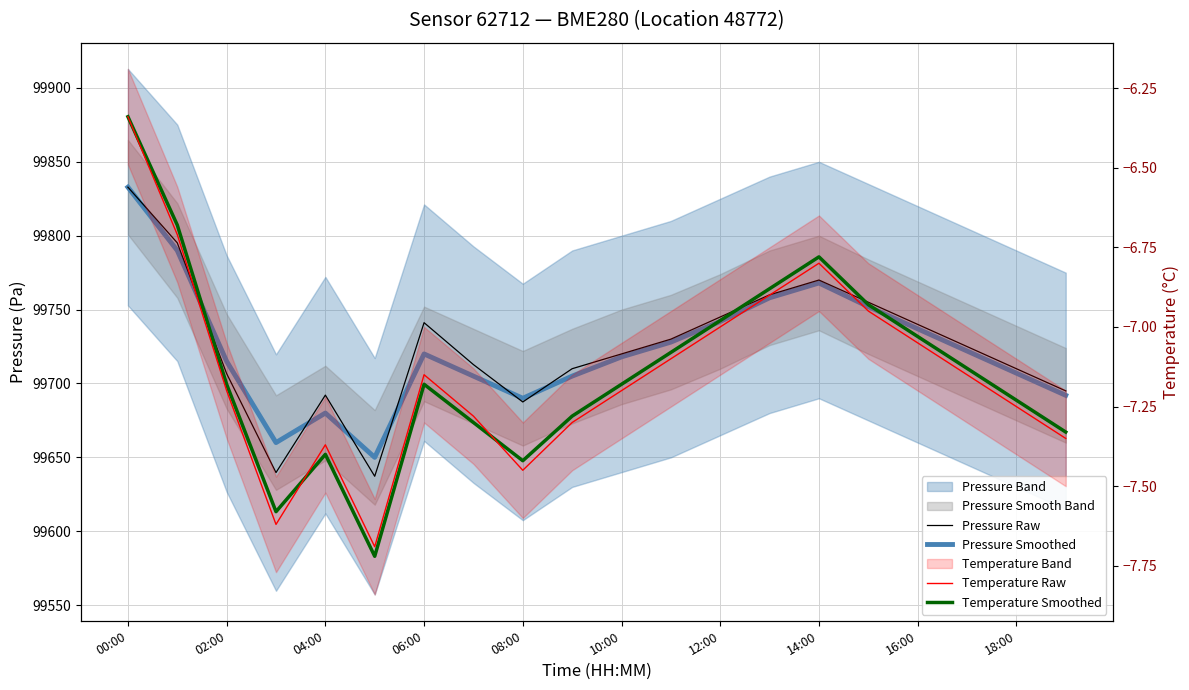

What position from the left is 04:00?

5